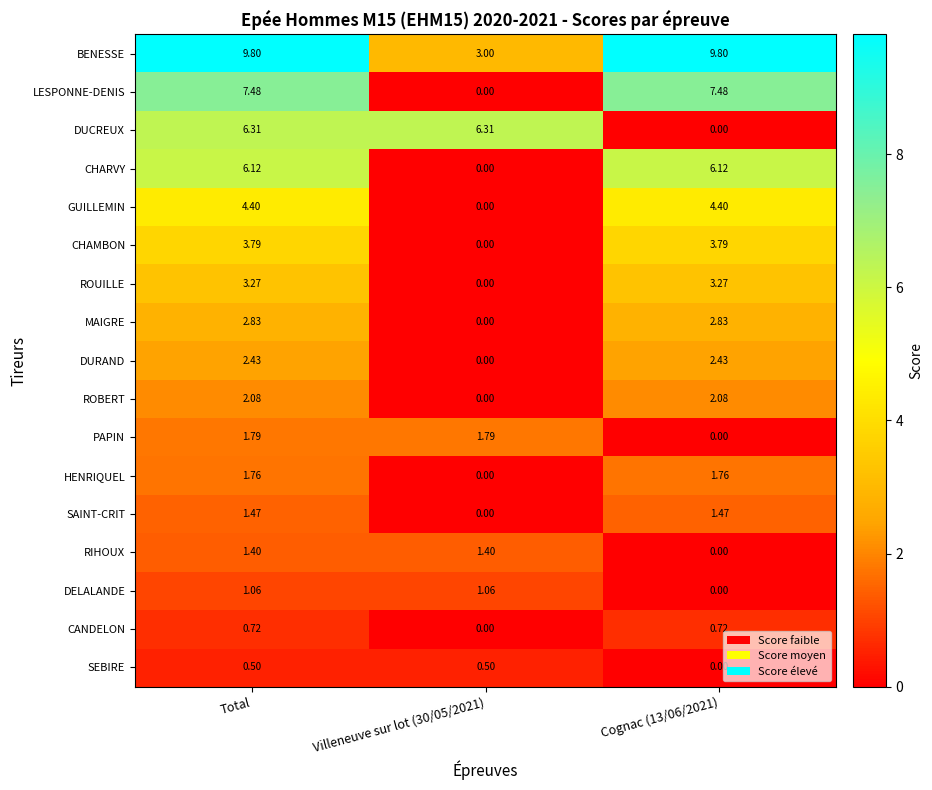

What is the difference between the maximum and minimum values in the ROUILLE series?

3.3